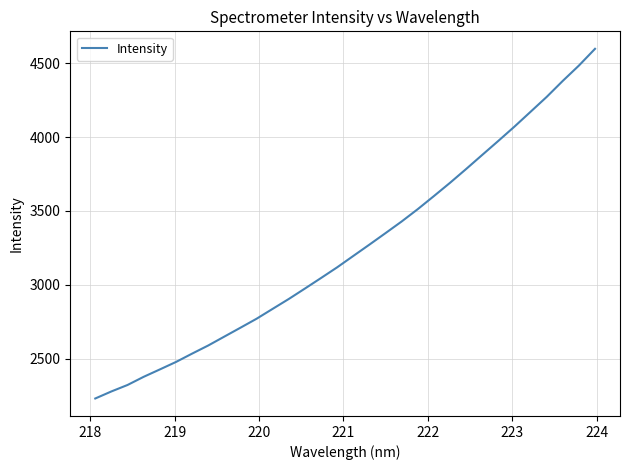

What is the smallest value displayed?

2230.9